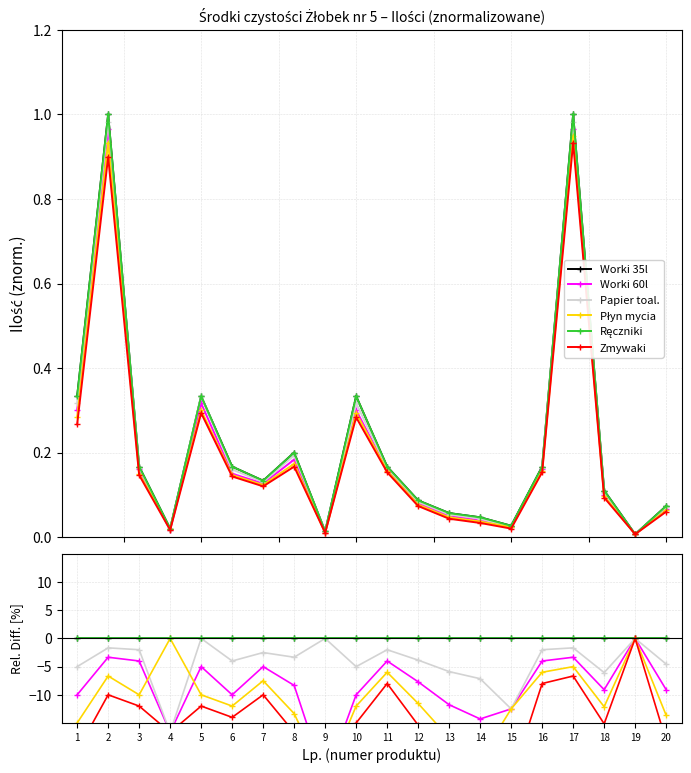

At how many categories does at least one series exceed -9?

20